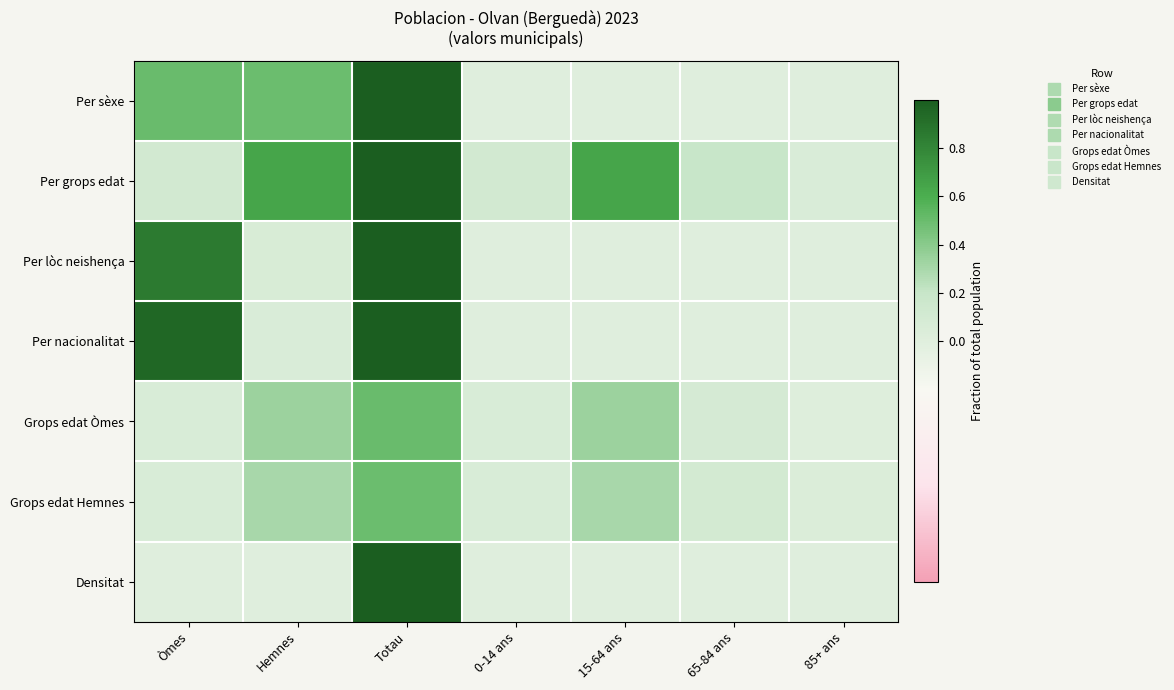

Rank the series by their maximum value, from lowest to highest.

Grops edat Hemnes, Grops edat Òmes, Per sèxe, Per grops edat, Per lòc neishença, Per nacionalitat, Densitat